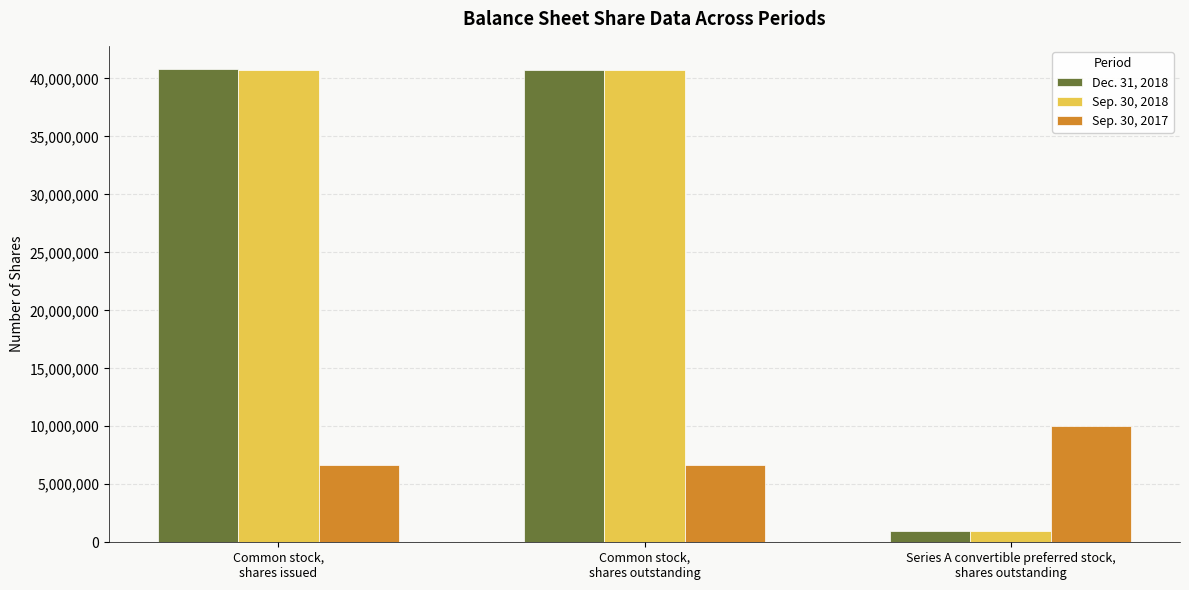

Between Common stock,
shares issued and Series A convertible preferred stock,
shares outstanding, which series saw the biggest shift?

Dec. 31, 2018